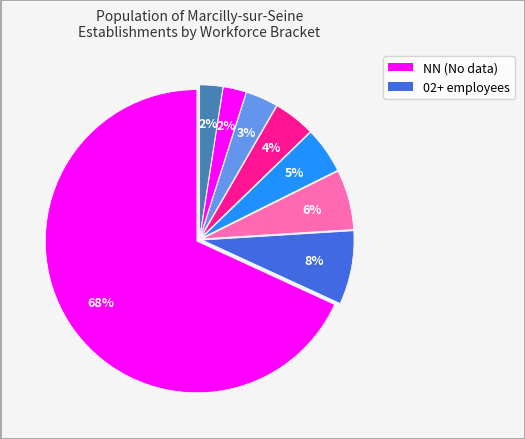

To the nearest percent, what is the difference between the largest and smallest slice percentages?

66%